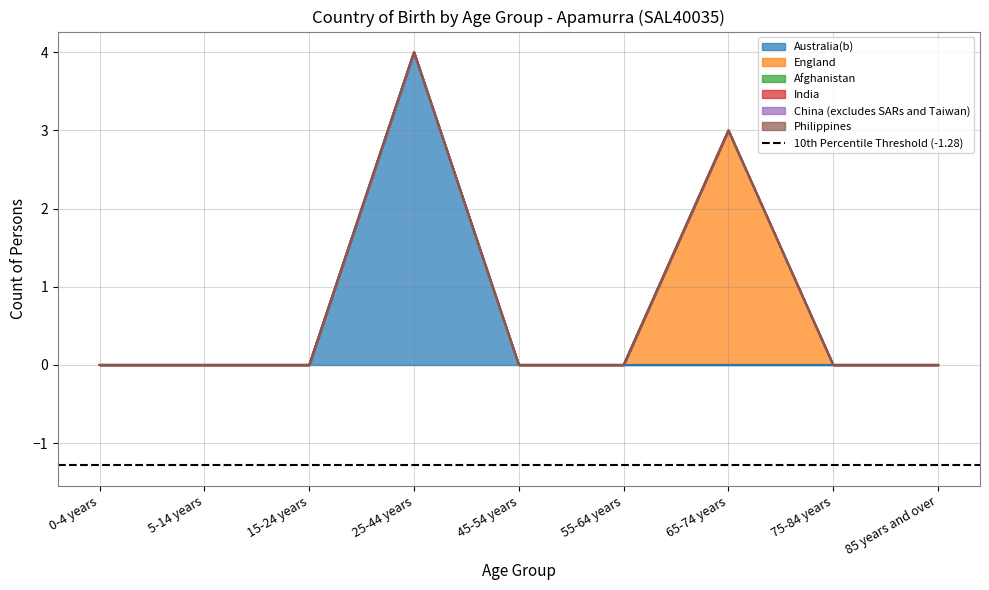

At which label does England reach its minimum?

0-4 years